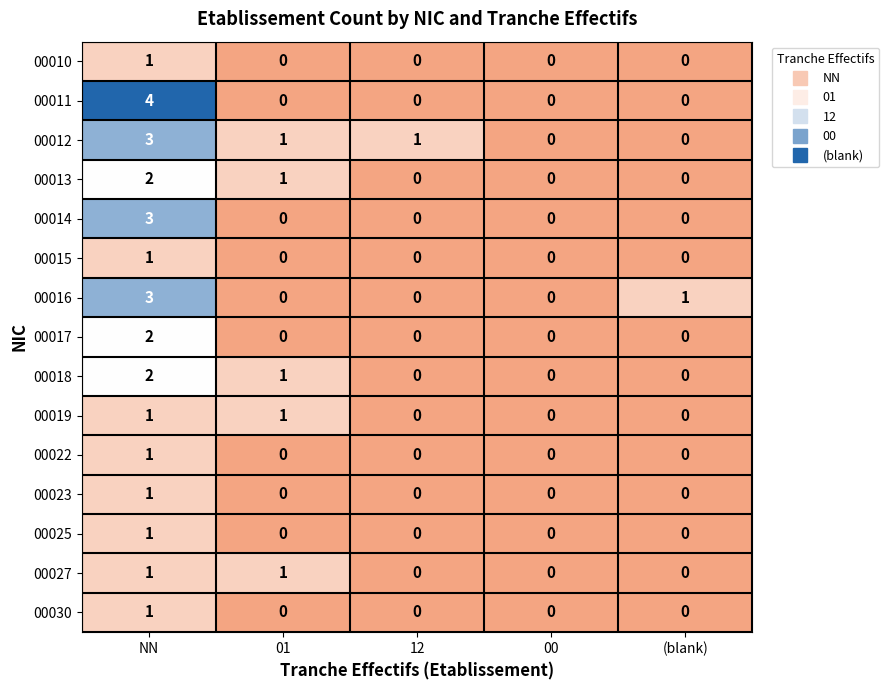

Which series has the widest spread of values?

00011